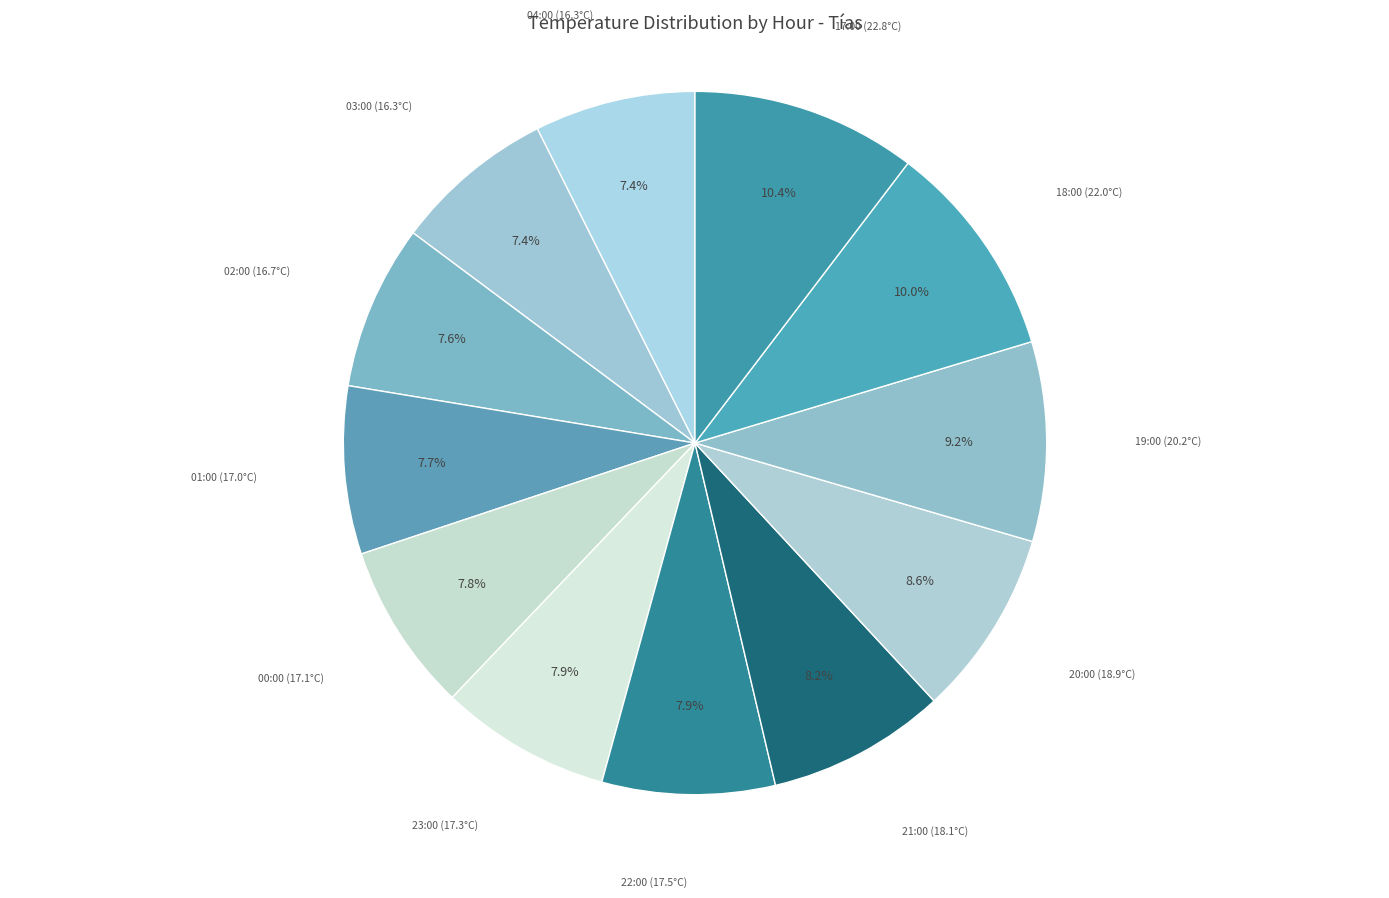

Count the number of slices in the pie.

12